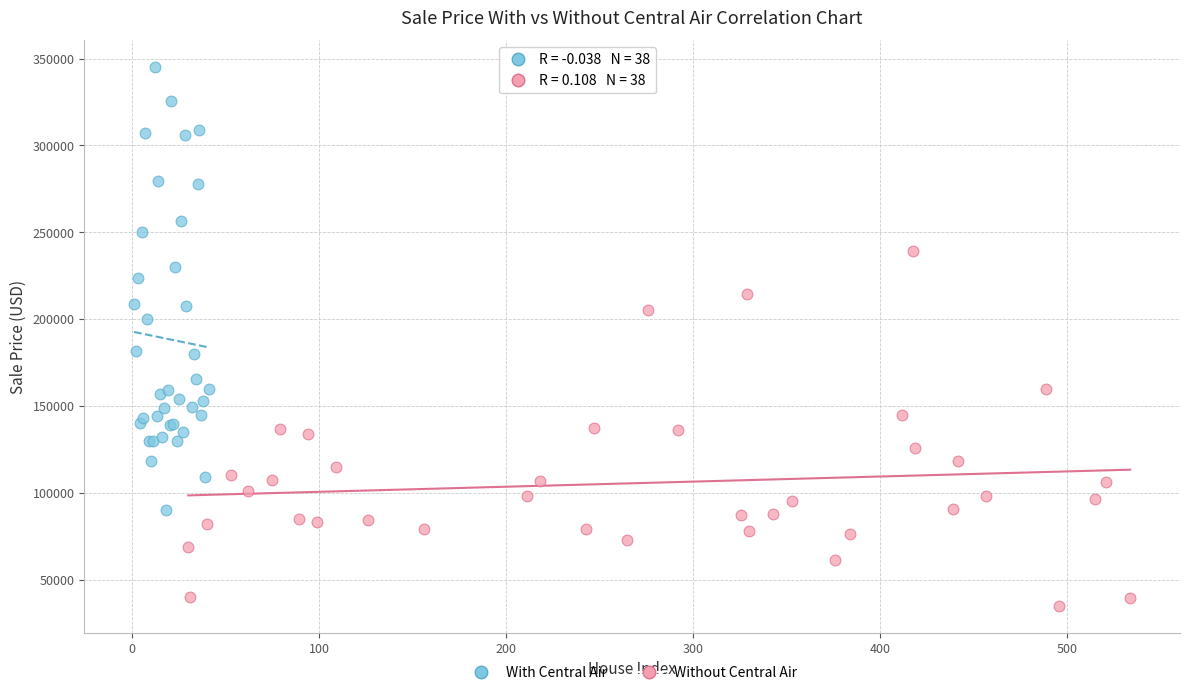

Which series has the widest spread of Y values?

With Central Air